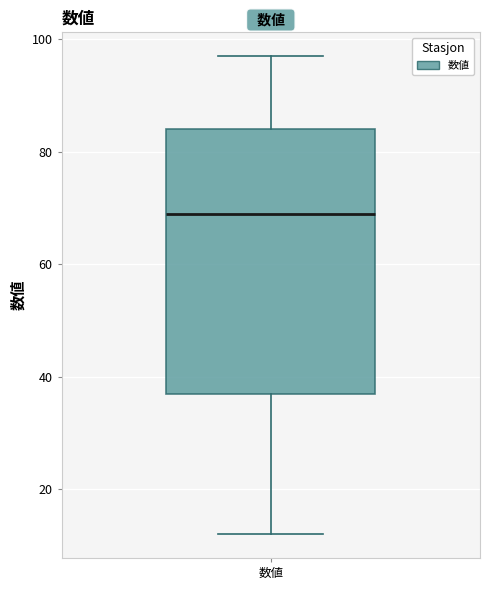

Read this box plot against the y-axis: the position of the median line, the range covered by the box, and the ends of both whiskers. The values are not printed on the chart, so give them approximately, as read against the axis.

median 70, box 38 to 84, whiskers 12 to 98